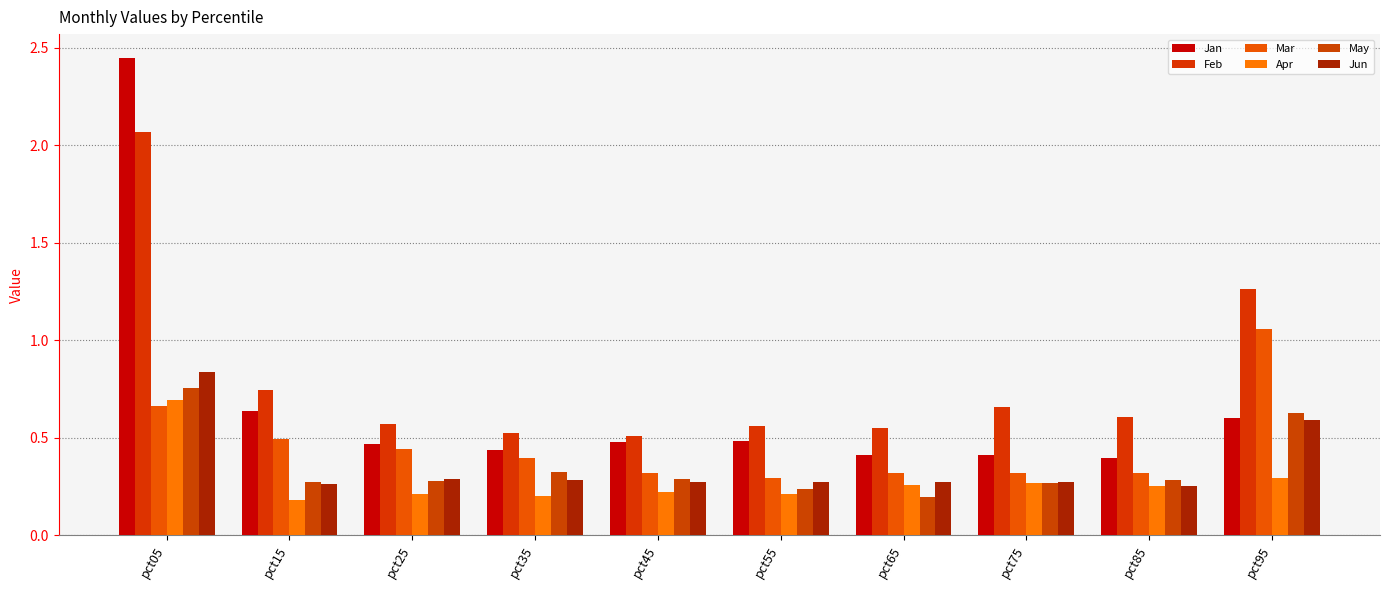

Which series has the largest total across all categories?

Feb